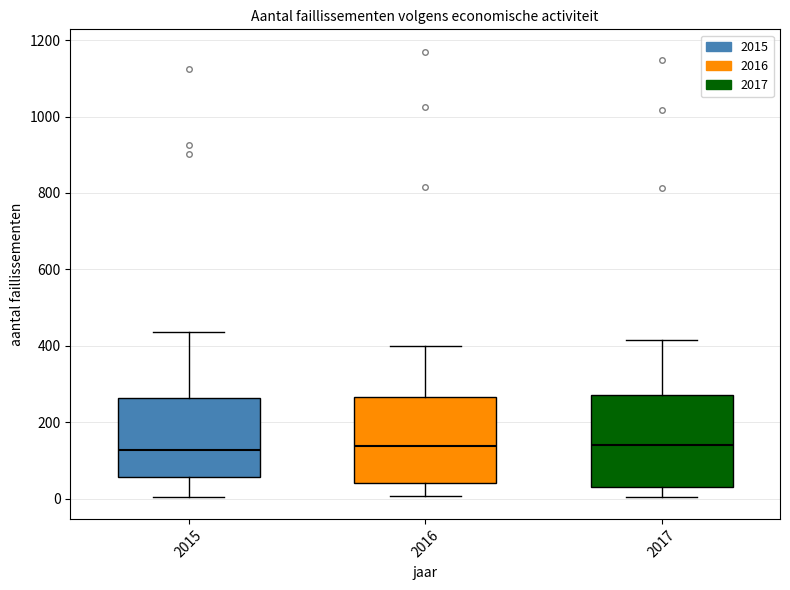

Reading left to right, read every box against the y-axis: the position of its median line, the range the box covers, and the ends of its whiskers. The values are not printed on the chart, so give them approximately, as read against the axis.

2015: median 120, box 60 to 260, whiskers 0 to 440
2016: median 140, box 40 to 260, whiskers 0 to 400
2017: median 140, box 20 to 280, whiskers 0 to 420